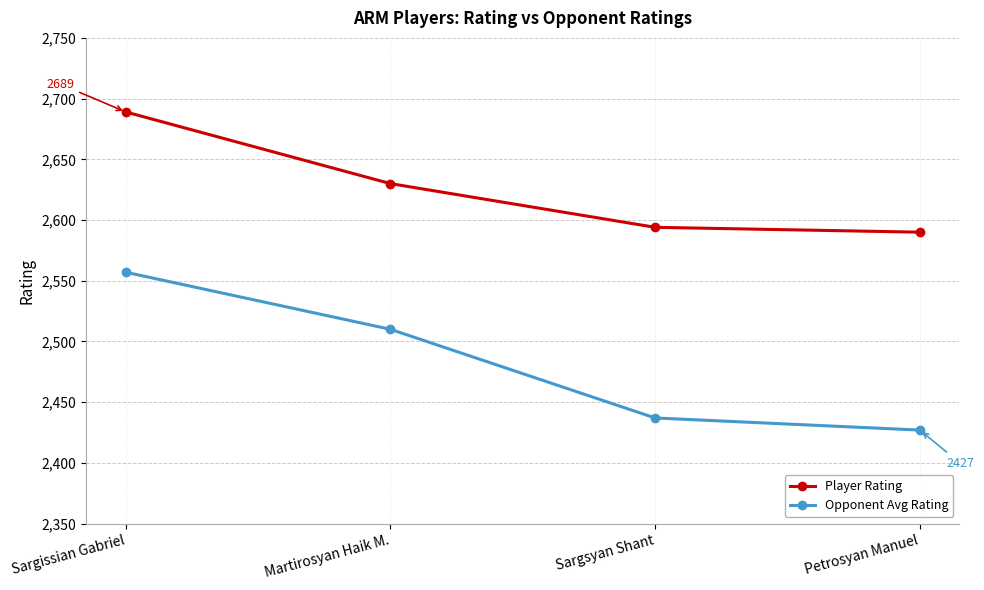

At which label is Player Rating closest to 2639?

Martirosyan Haik M.